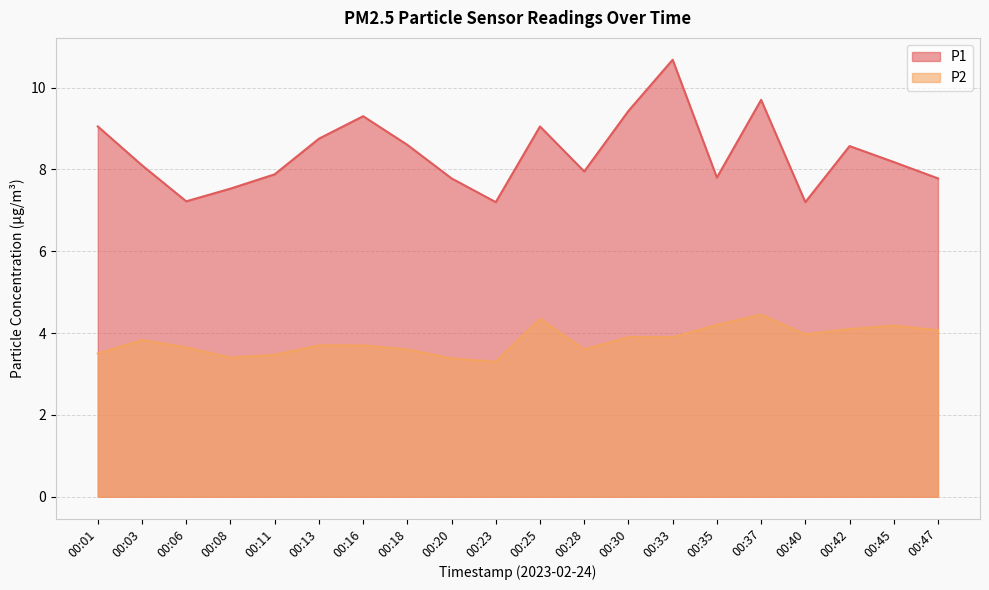

Between 00:42 and 00:08, which is larger?

00:42